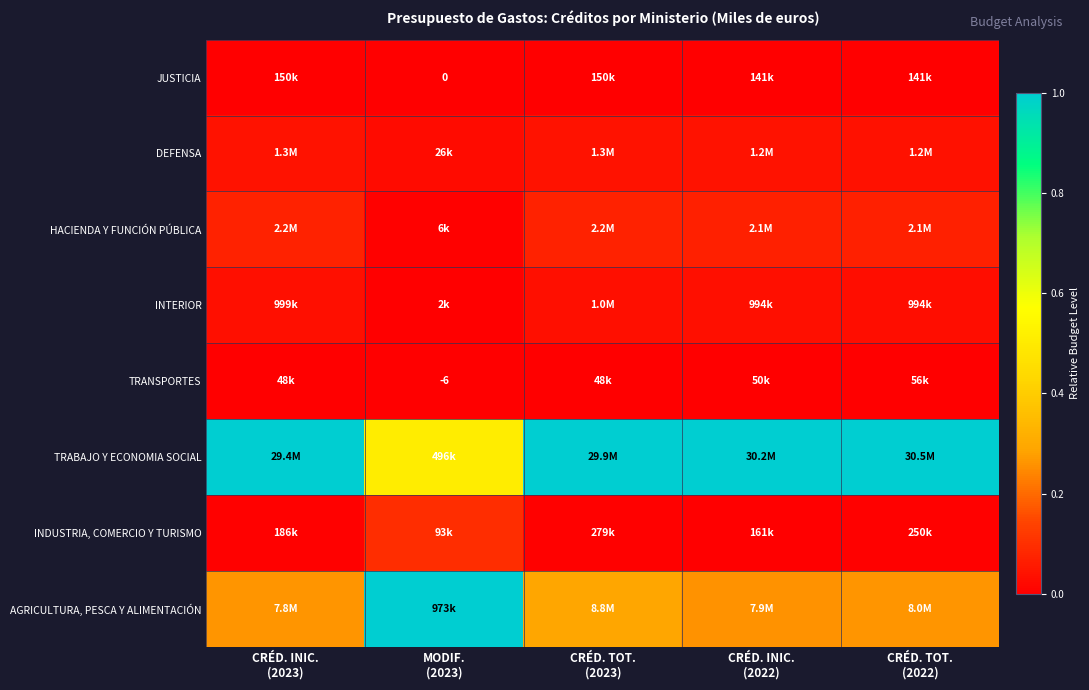

List the labels in order of HACIENDA Y FUNCIÓN PÚBLICA value, largest first.

CRÉD. INIC. (2023), CRÉD. TOT. (2023), CRÉD. INIC. (2022), CRÉD. TOT. (2022), MODIF. (2023)